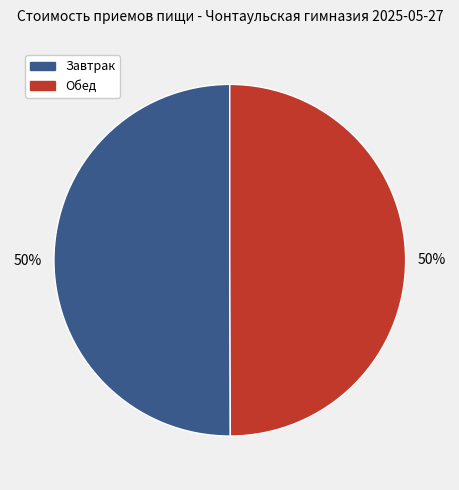

Do Завтрак and Обед together represent more than half of the pie?

Yes